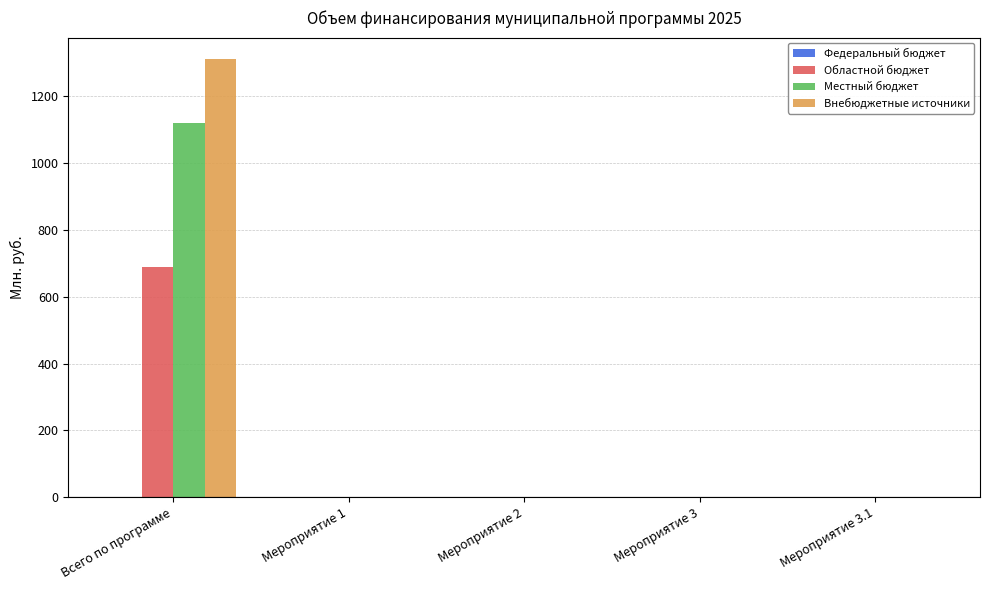

What is the sum of the Местный бюджет values at Всего по программе and Мероприятие 2?

1118.1